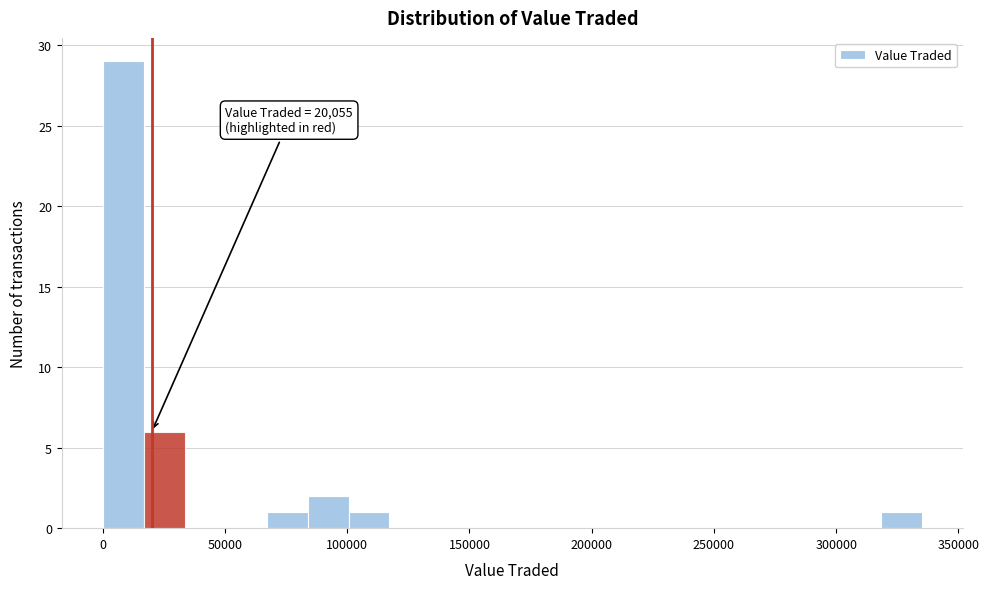

Around what value on the x-axis is the tallest bar? Give the approximate position of its centre, as read against the axis.

10000